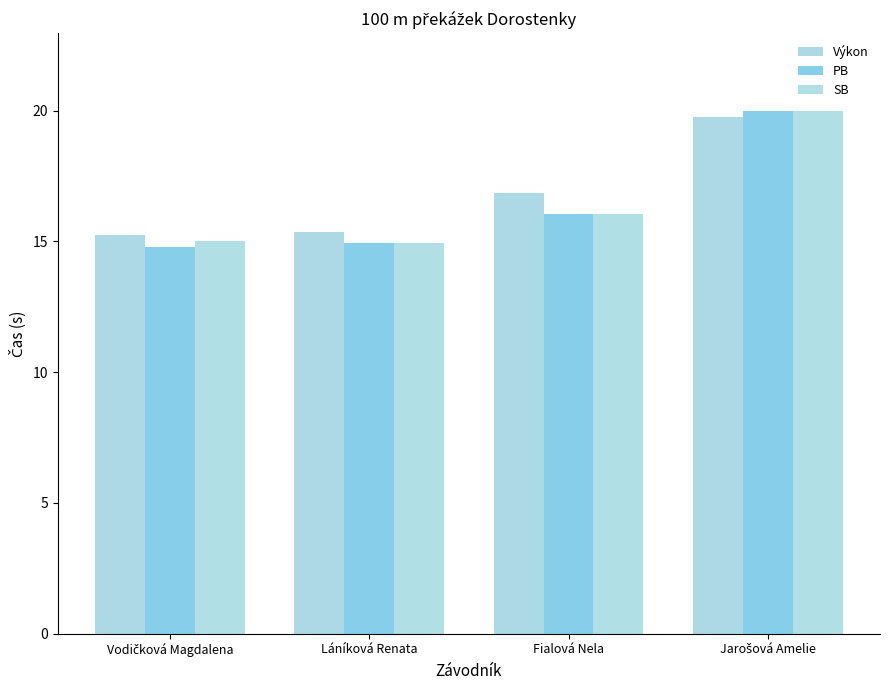

Reading left to right, list all the values displayed in this chart.

Výkon: Vodičková Magdalena=15.2	Láníková Renata=15.4	Fialová Nela=16.9	Jarošová Amelie=19.8
PB: Vodičková Magdalena=14.8	Láníková Renata=14.9	Fialová Nela=16.0	Jarošová Amelie=20.0
SB: Vodičková Magdalena=15.0	Láníková Renata=14.9	Fialová Nela=16.0	Jarošová Amelie=20.0